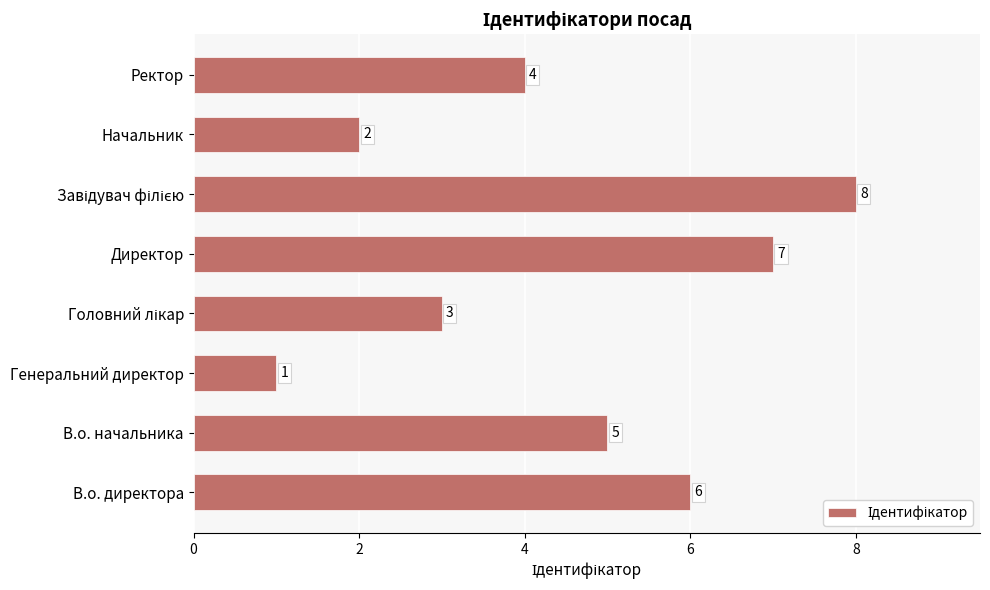

What is the maximum value shown in the chart?

8